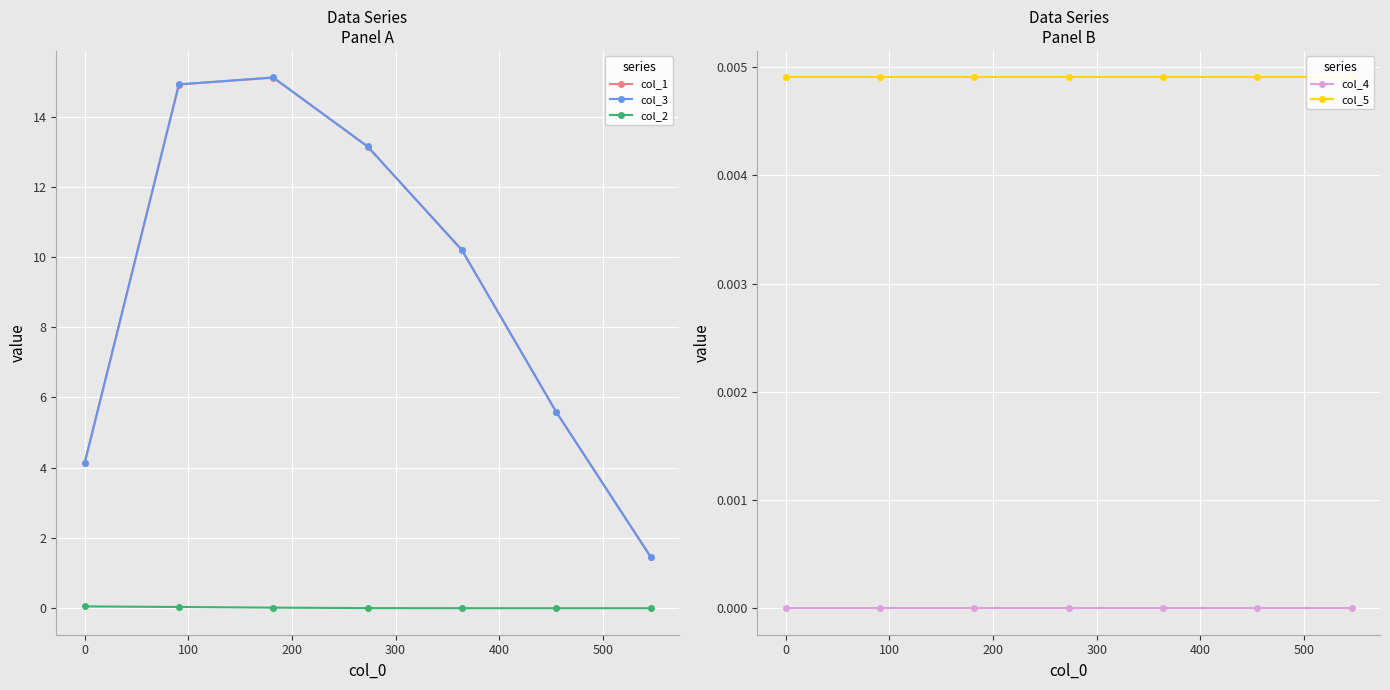

What is the value of the col_1 point at the 6th from the left?

5.6